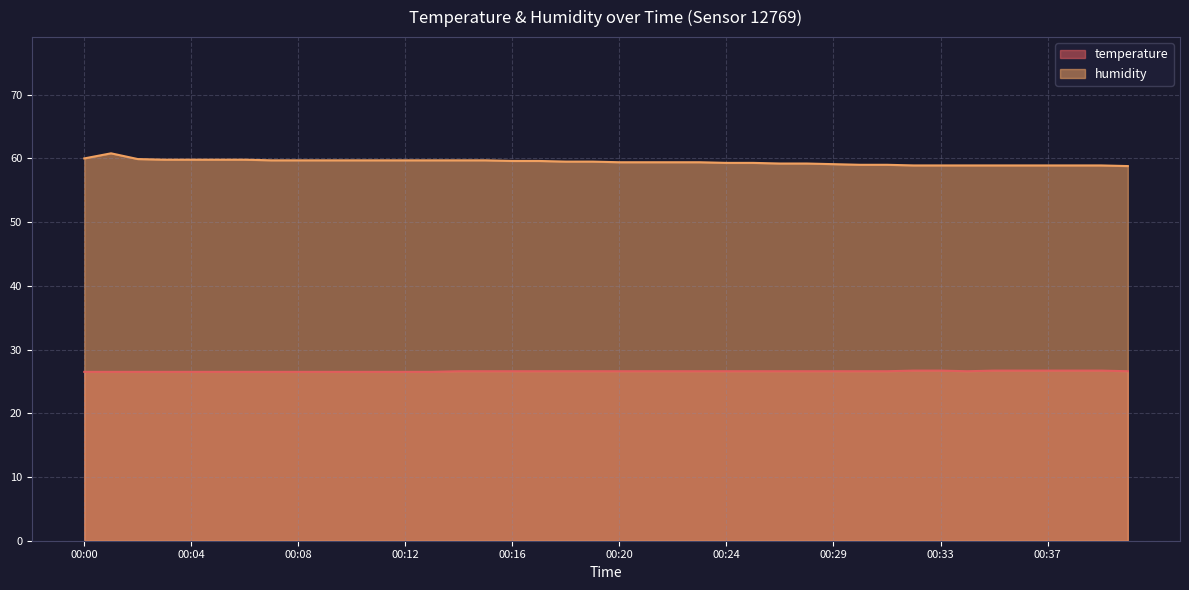

At which category is the sum across all series the highest?

00:01